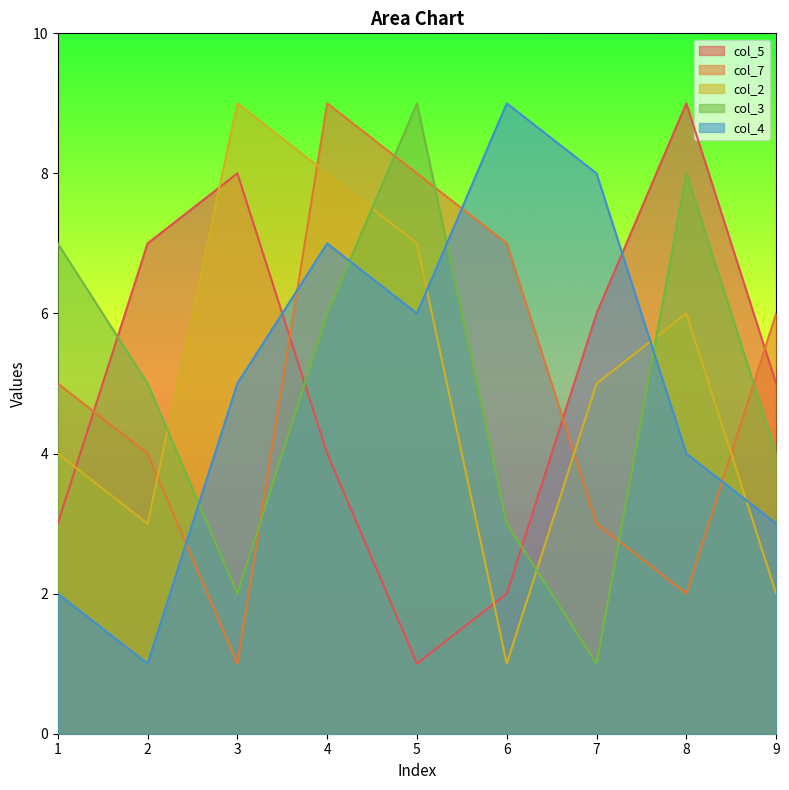

What is the value of the col_4 point at the 3rd from the left?

5